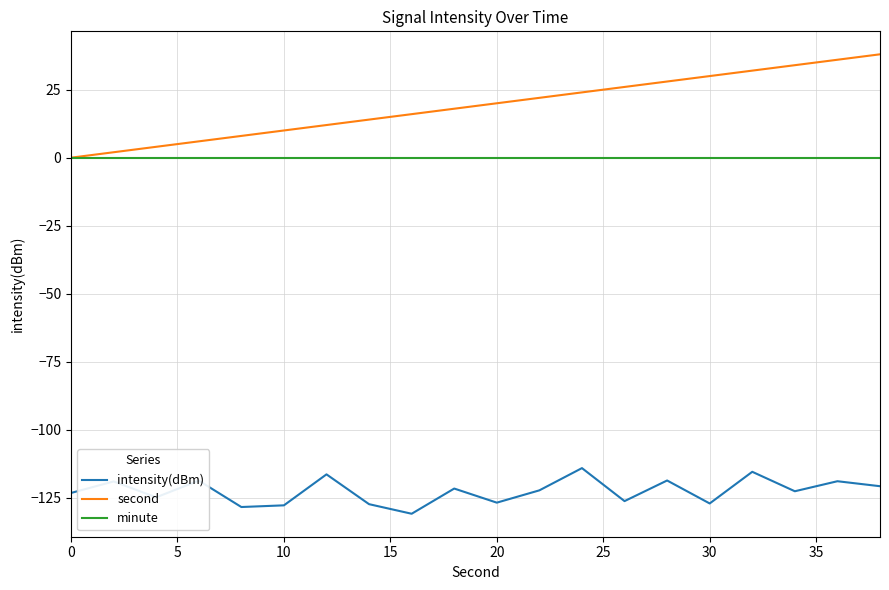

What is the sum of all second values?

380.0